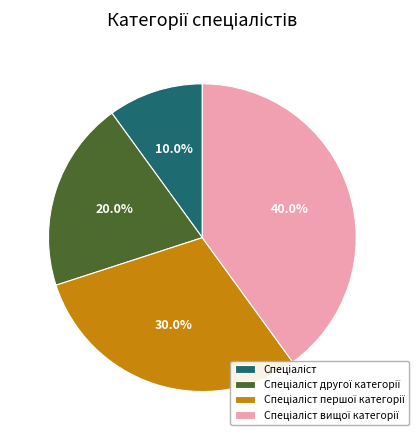

Is there any slice that represents more than half of the pie?

No